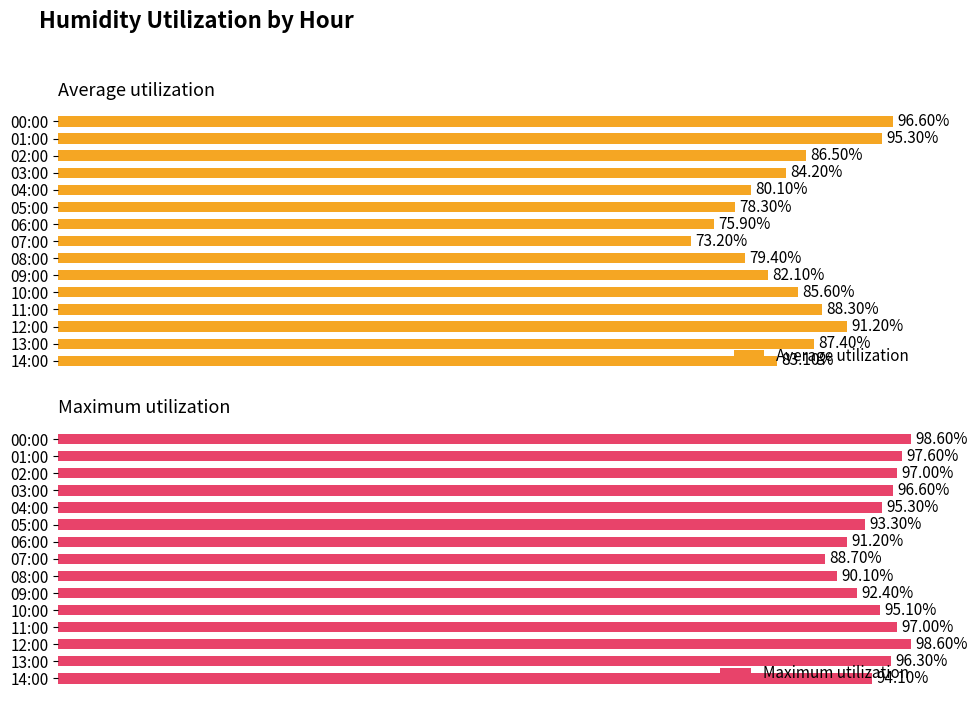

List the labels in order of Average utilization value, largest first.

00:00, 01:00, 12:00, 11:00, 13:00, 02:00, 10:00, 03:00, 14:00, 09:00, 04:00, 08:00, 05:00, 06:00, 07:00